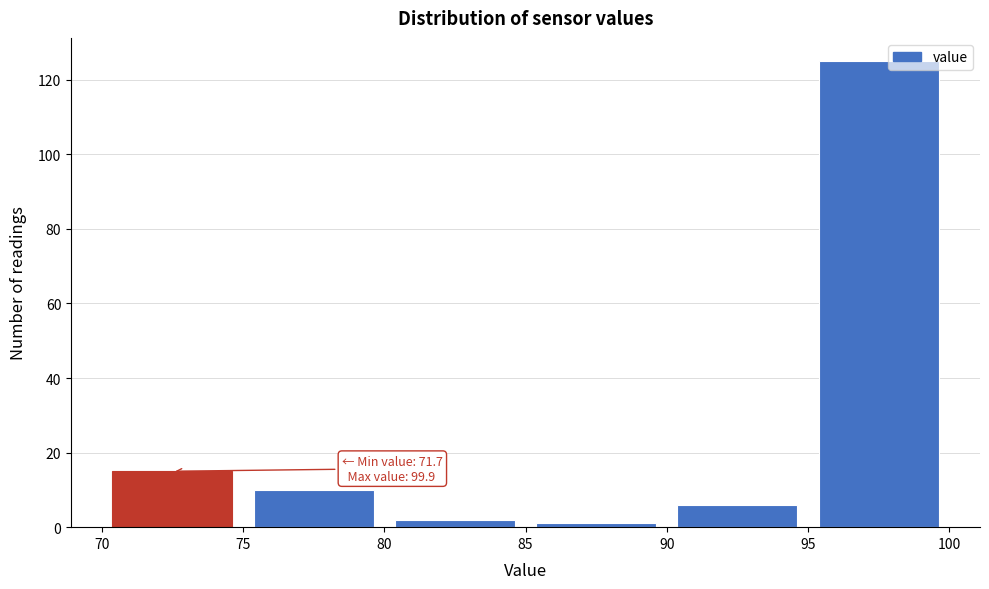

Over which range of the x-axis is the bar tallest?

95 to 100